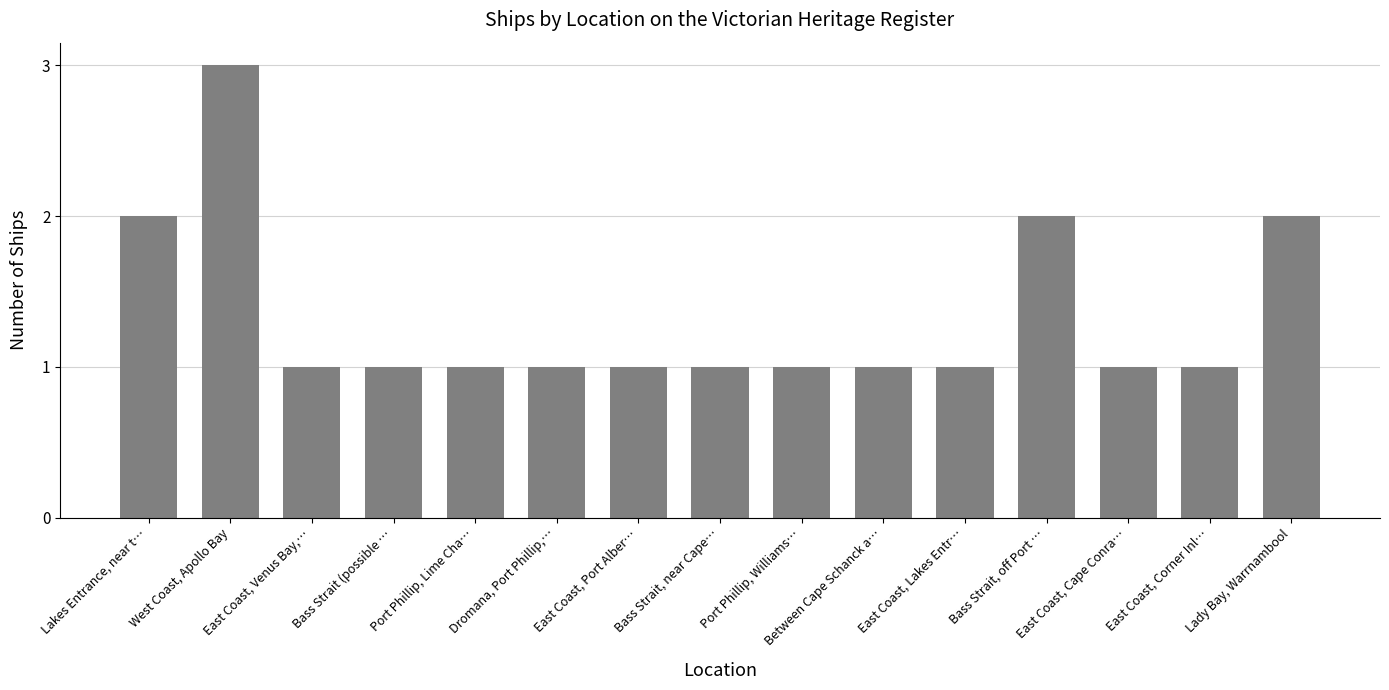

Reading left to right, list all the values displayed in this chart.

Lakes Entrance, near t…=2	West Coast, Apollo Bay=3	East Coast, Venus Bay,…=1	Bass Strait (possible …=1	Port Phillip, Lime Cha…=1	Dromana, Port Phillip,…=1	East Coast, Port Alber…=1	Bass Strait, near Cape…=1	Port Phillip, Williams…=1	Between Cape Schanck a…=1	East Coast, Lakes Entr…=1	Bass Strait, off Port …=2	East Coast, Cape Conra…=1	East Coast, Corner Inl…=1	Lady Bay, Warrnambool=2